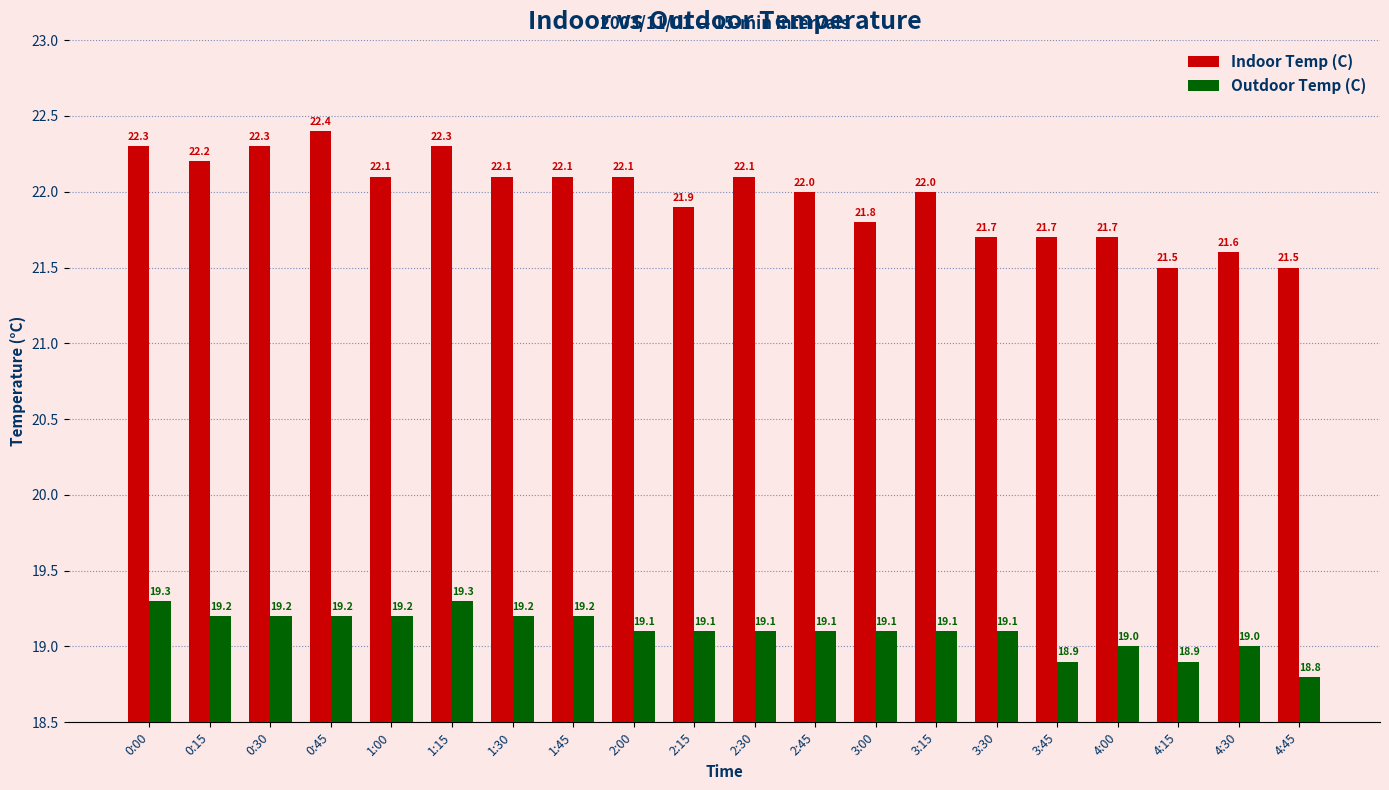

What are all the series names shown in the legend?

Indoor Temp (C), Outdoor Temp (C)